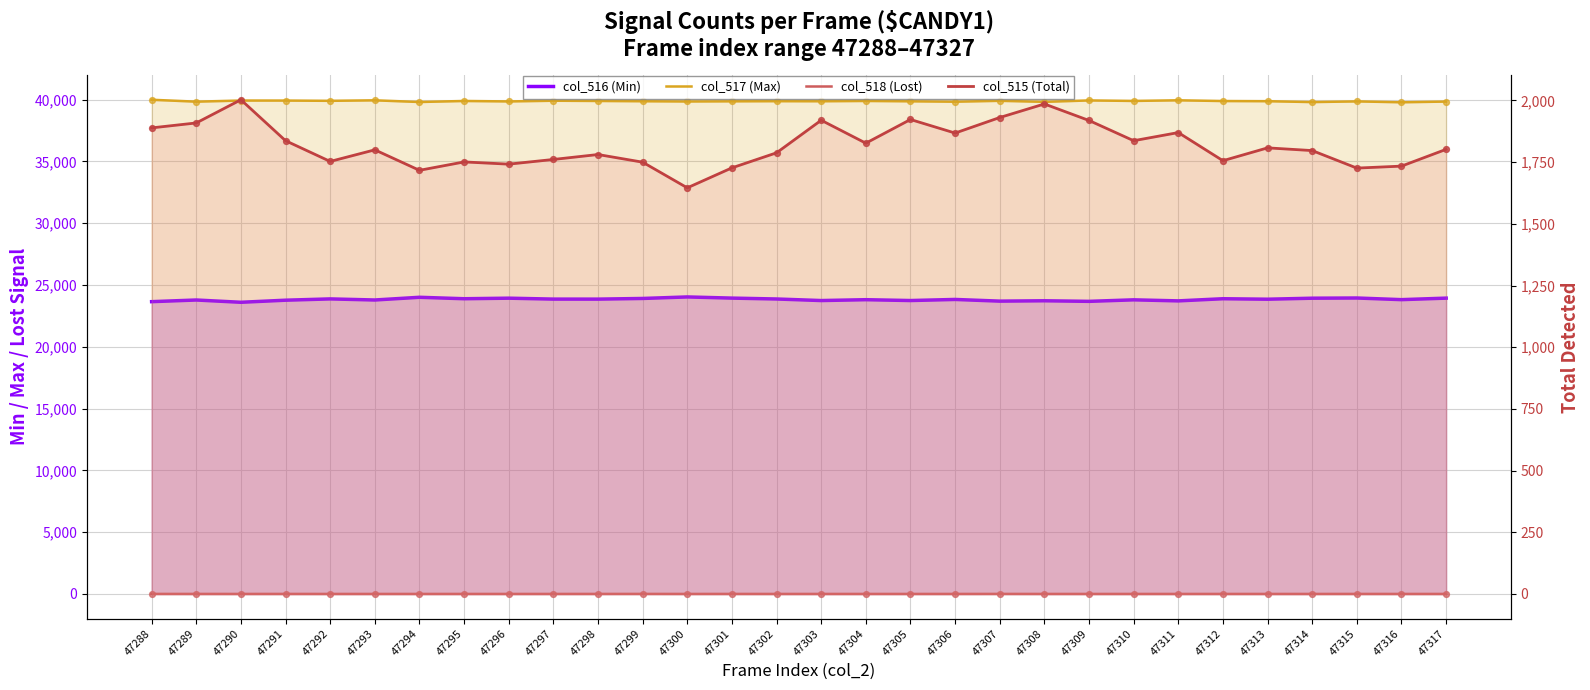

Which series contains the highest Y value?

col_517 (Max)